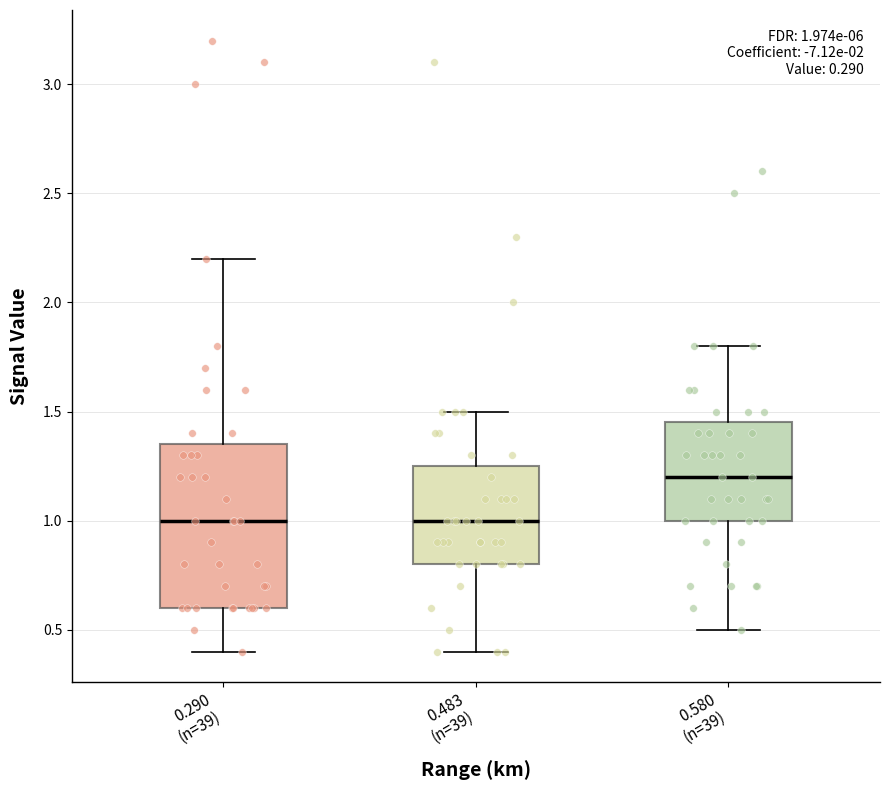

Which box is the tallest, from its lower edge to its upper edge?

0.290 (n=39)